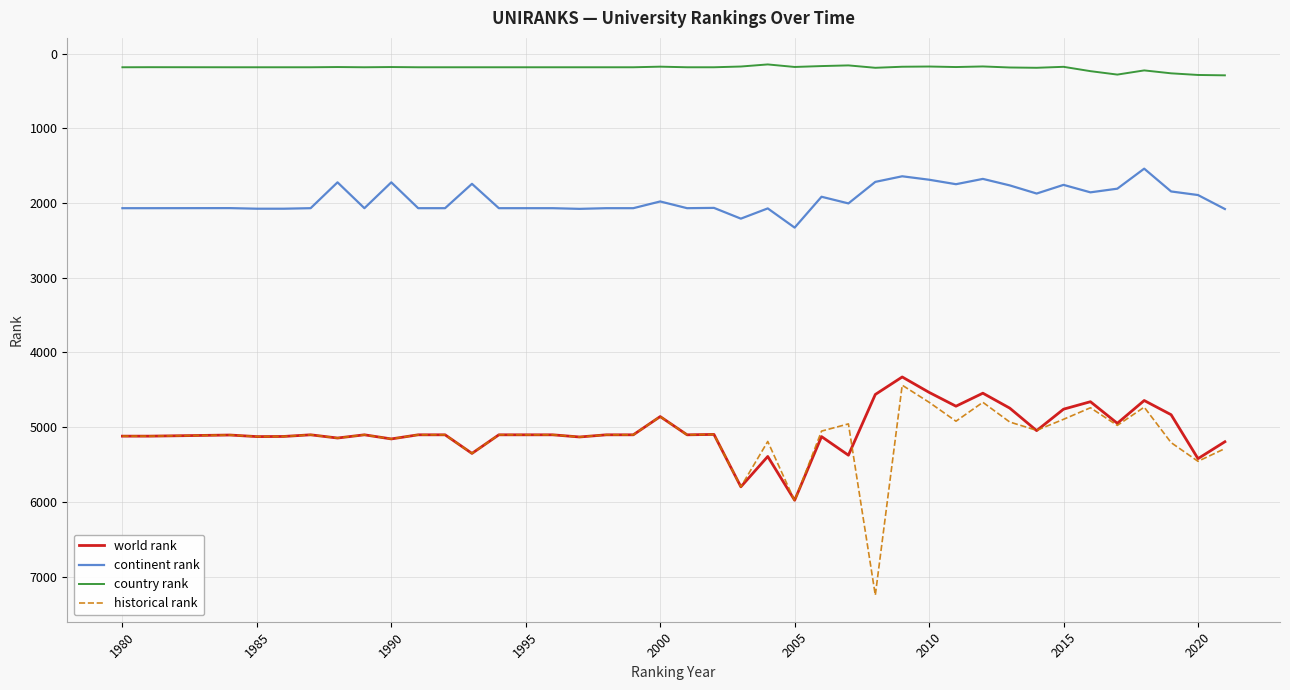

What is the average value of the country rank series?

191.9